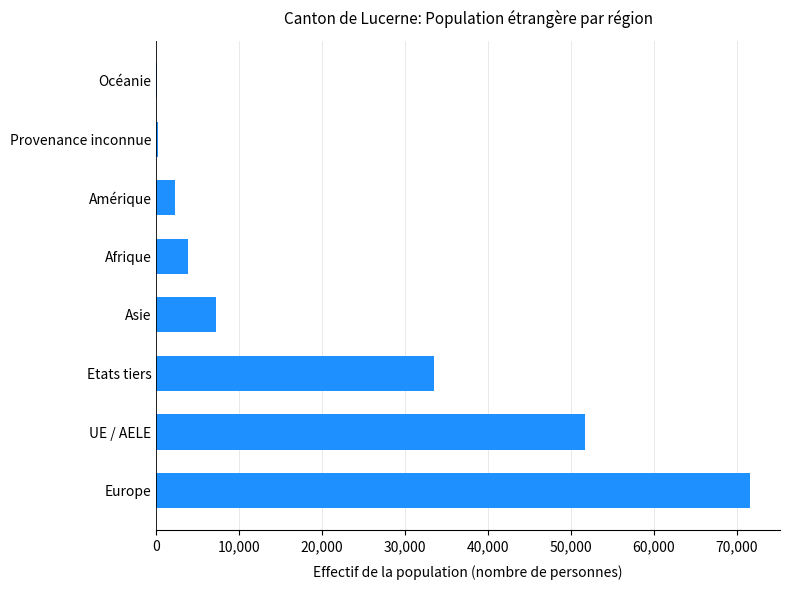

What is the average value?

21289